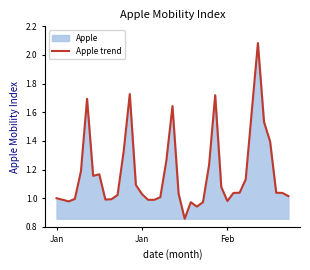

How many data points are above 1?

26